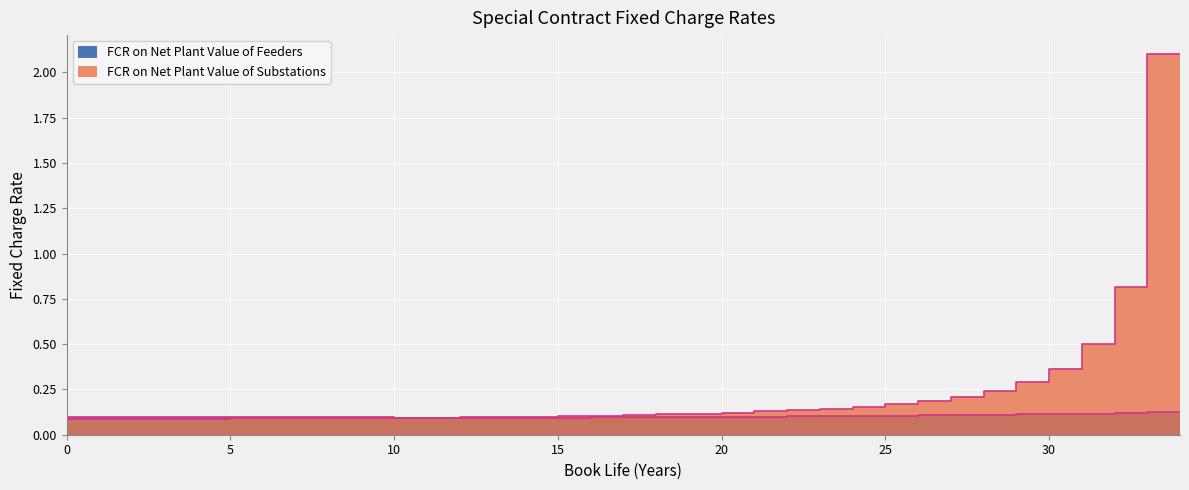

Between which two adjacent categories do FCR on Net Plant Value of Substations and FCR on Net Plant Value of Feeders first intersect?

11 and 12